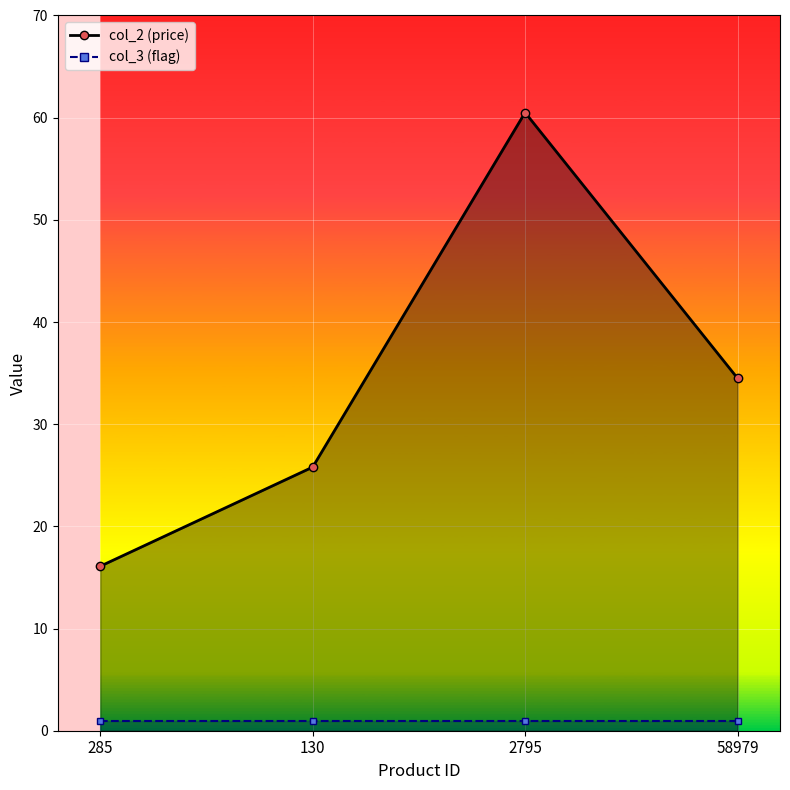

Where is the data nearest to the value 38?

58979